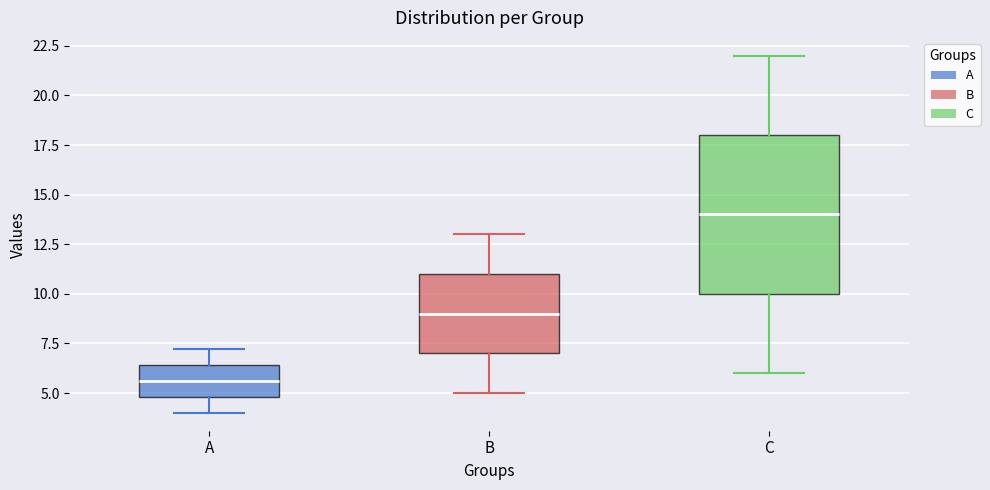

Which box has the highest median line?

C